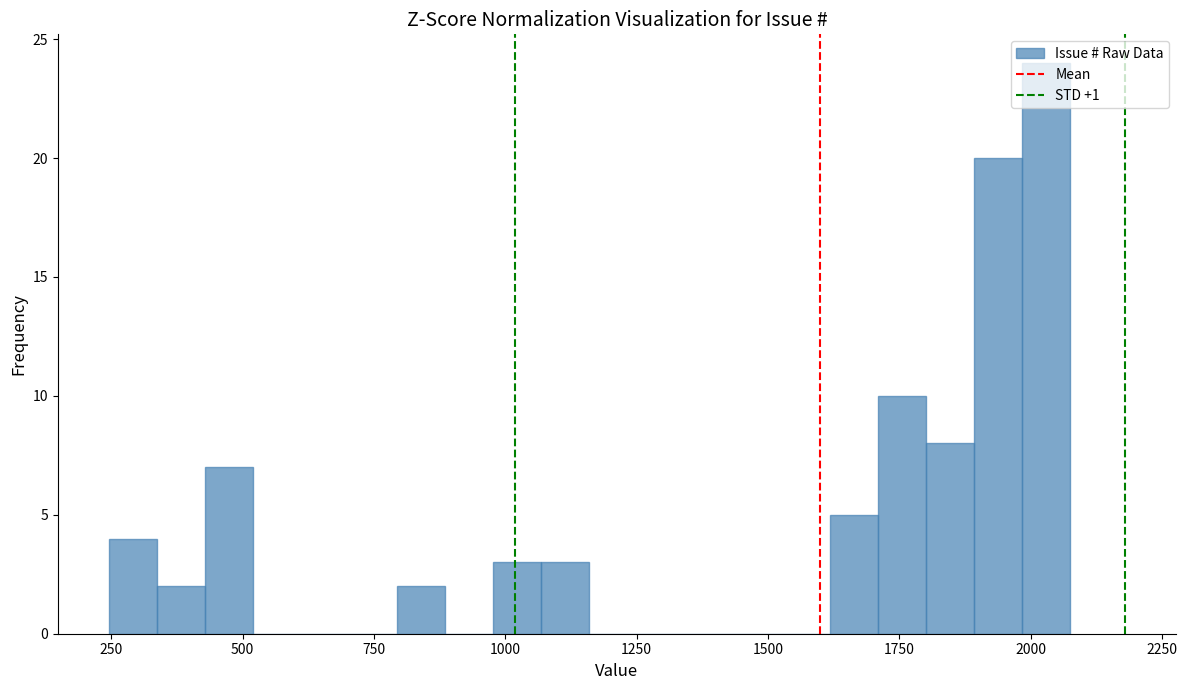

Around what value on the x-axis is the tallest bar? Give the approximate position of its centre, as read against the axis.

2050